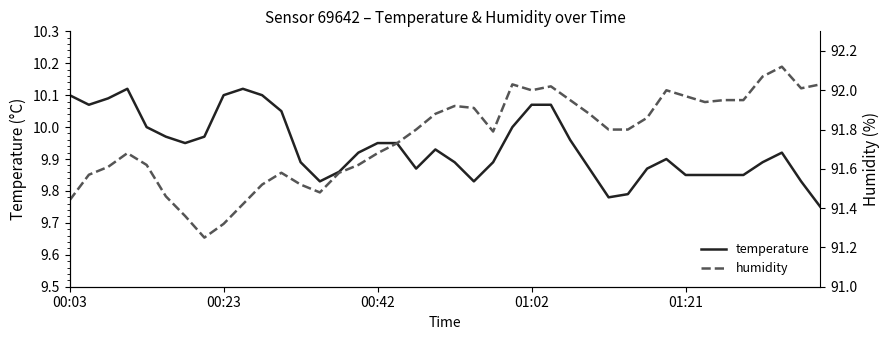

What is the difference between the second highest and second lowest values in the temperature series?

0.3